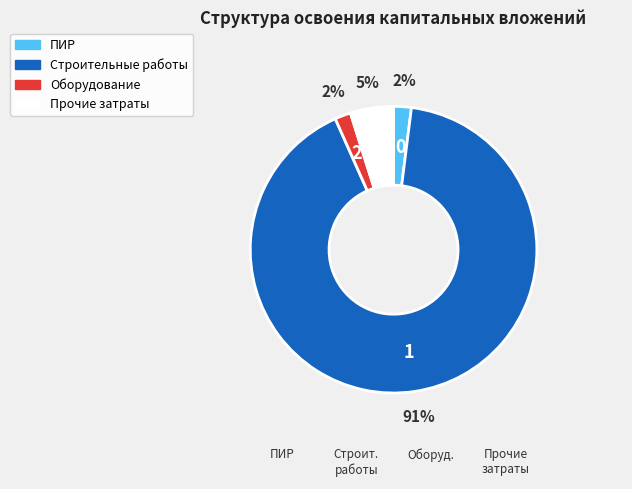

To the nearest percent, what is the average slice percentage?

25%